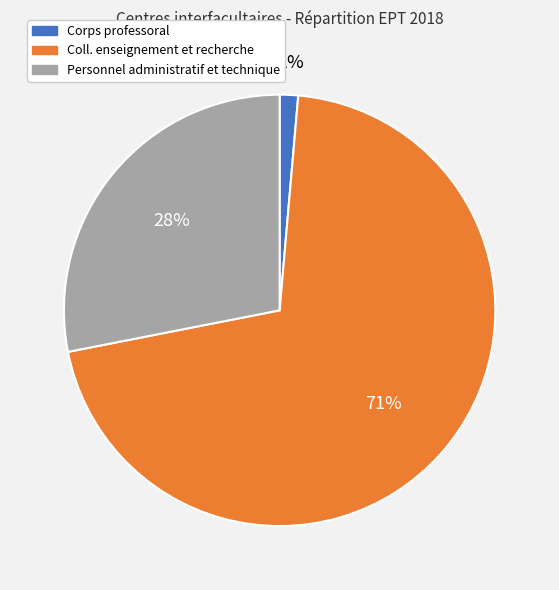

How many slices are in this pie chart?

3